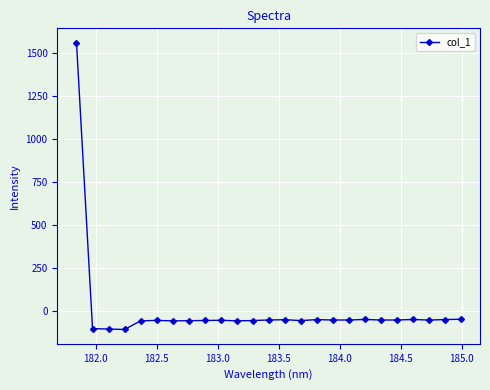

What is the average value?

4.1